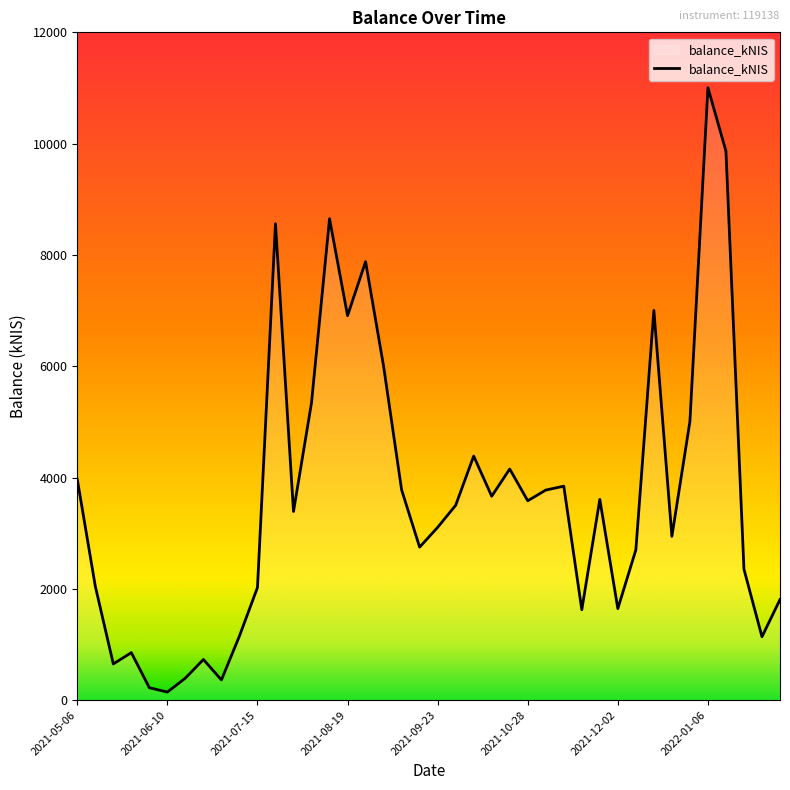

What is the maximum value shown in the chart?

11005.5